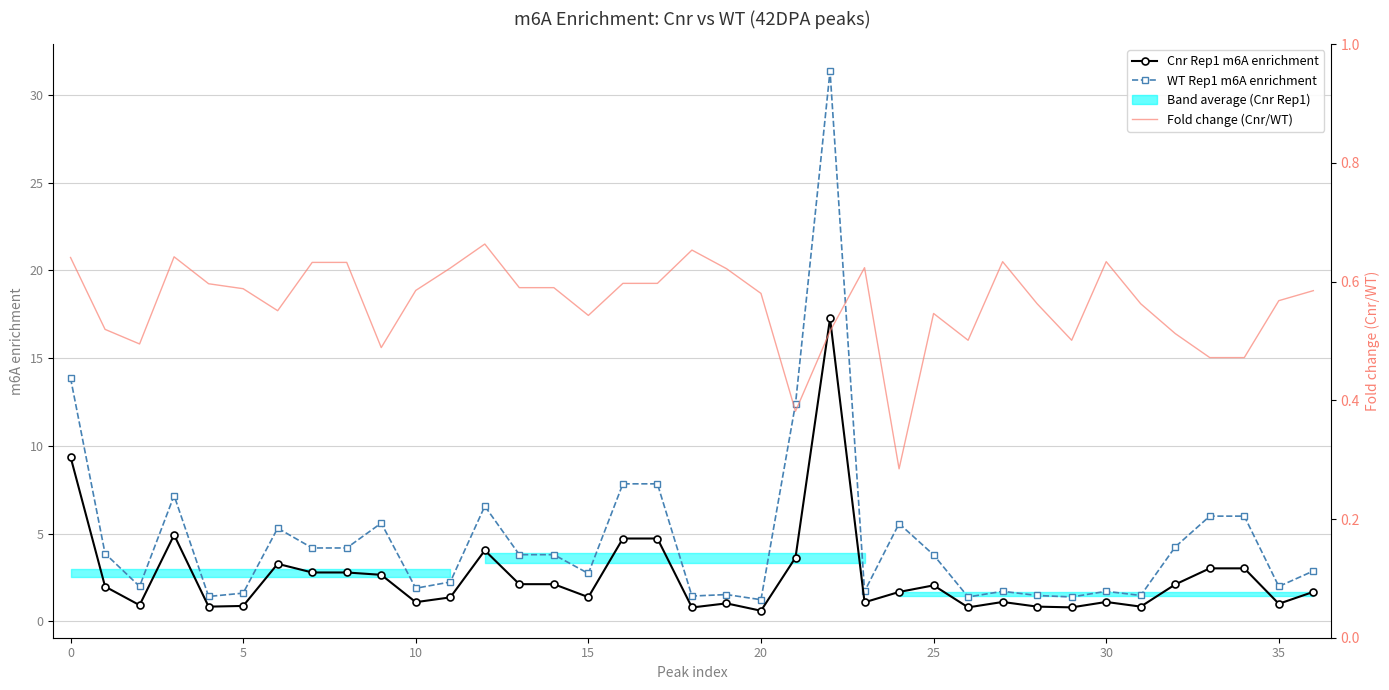

Rank the series by their maximum value, from lowest to highest.

Fold change (Cnr/WT), Cnr Rep1 m6A enrichment, WT Rep1 m6A enrichment